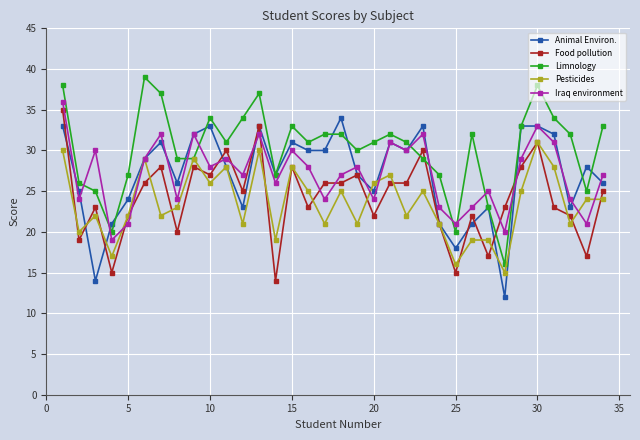

What is the value of the Food pollution point at the 26th from the left?

22